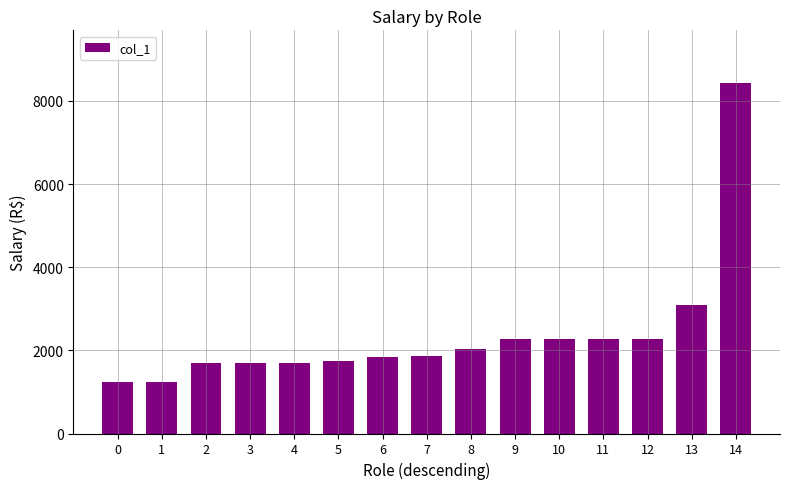

The chart shows a value of 2153.1 at 14. True or false?

False